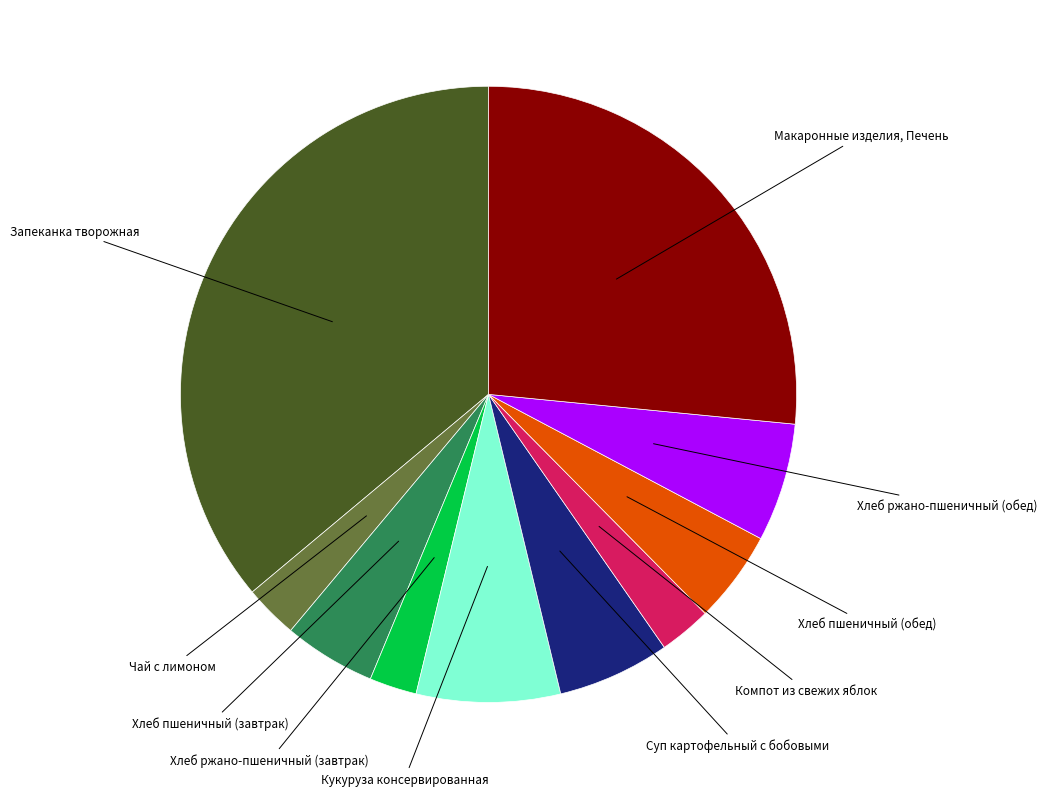

Which category has the biggest portion of the pie?

Запеканка творожная